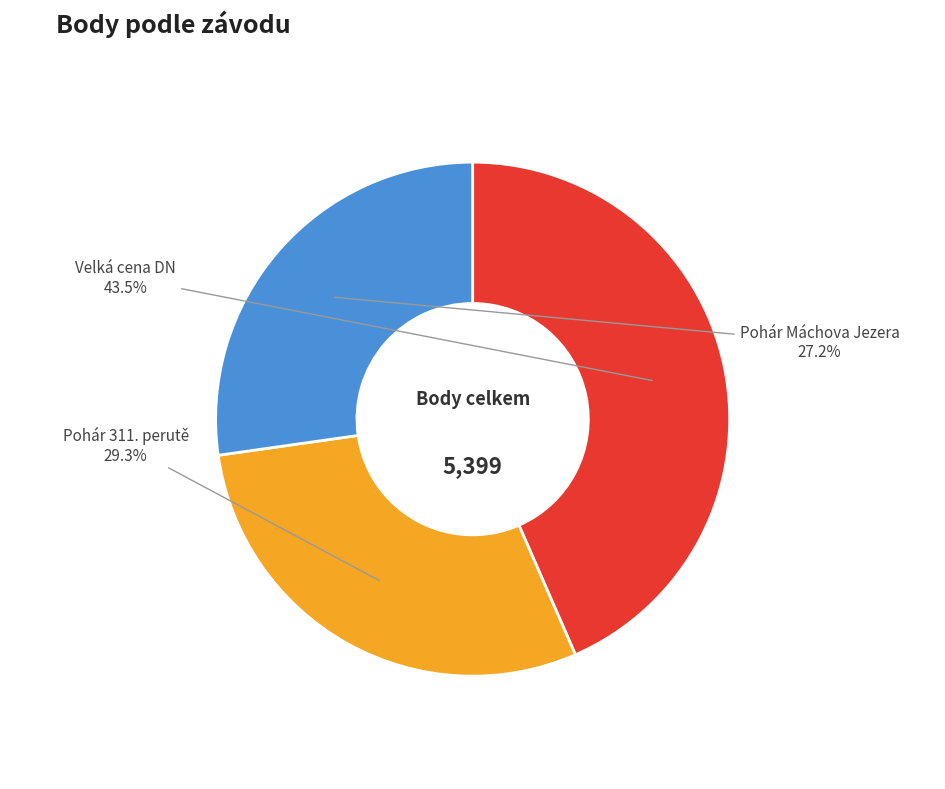

Which slice is the largest?

Velká cena DN